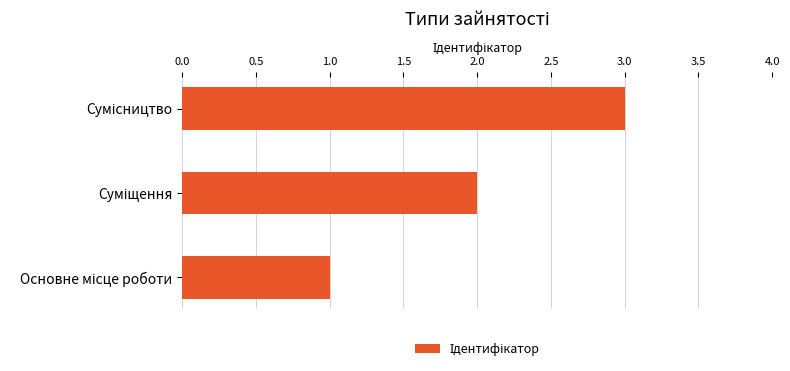

What is the sum of all values?

6